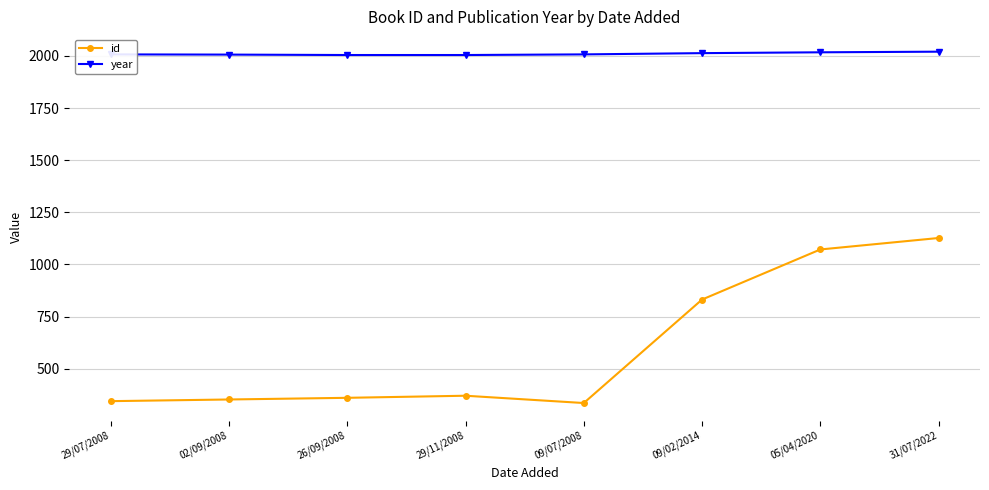

Which series changed the most between 29/07/2008 and 09/02/2014?

id